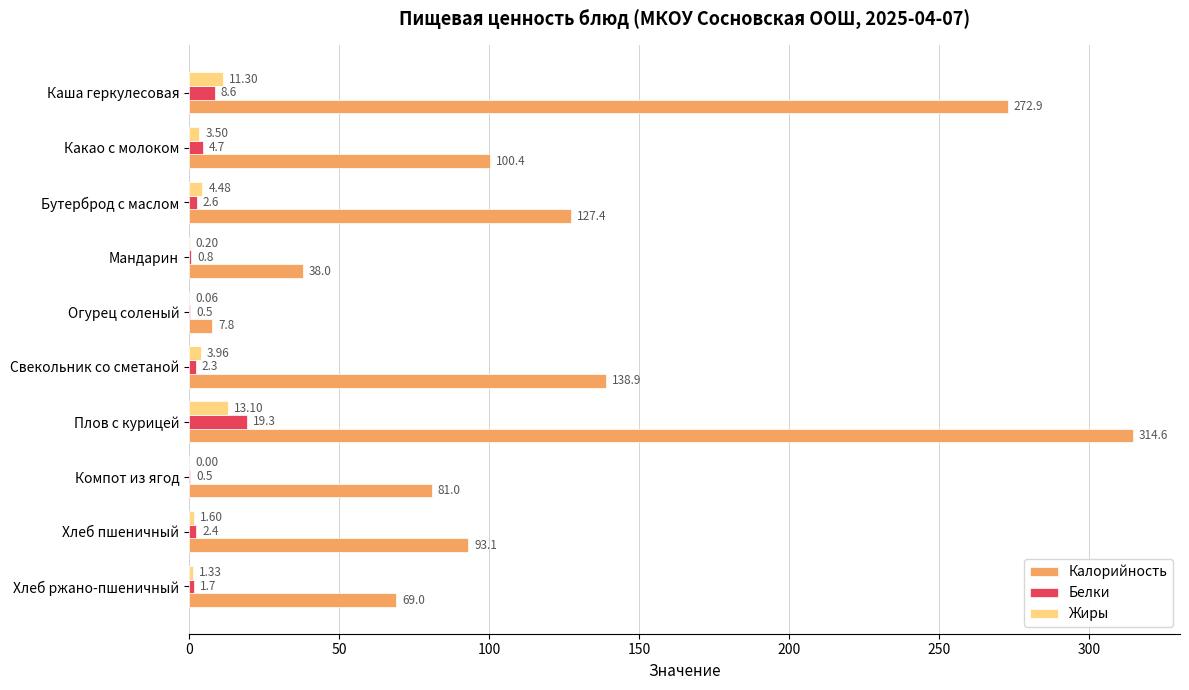

What is the sum of all Калорийность values?

1243.1